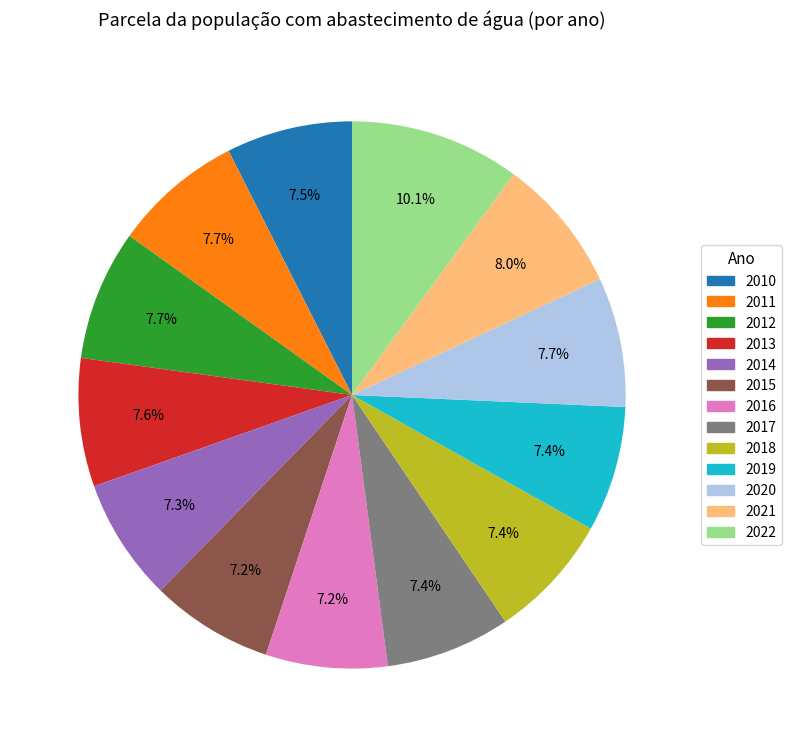

Is the sum of 2016 and 2011 greater than half?

No